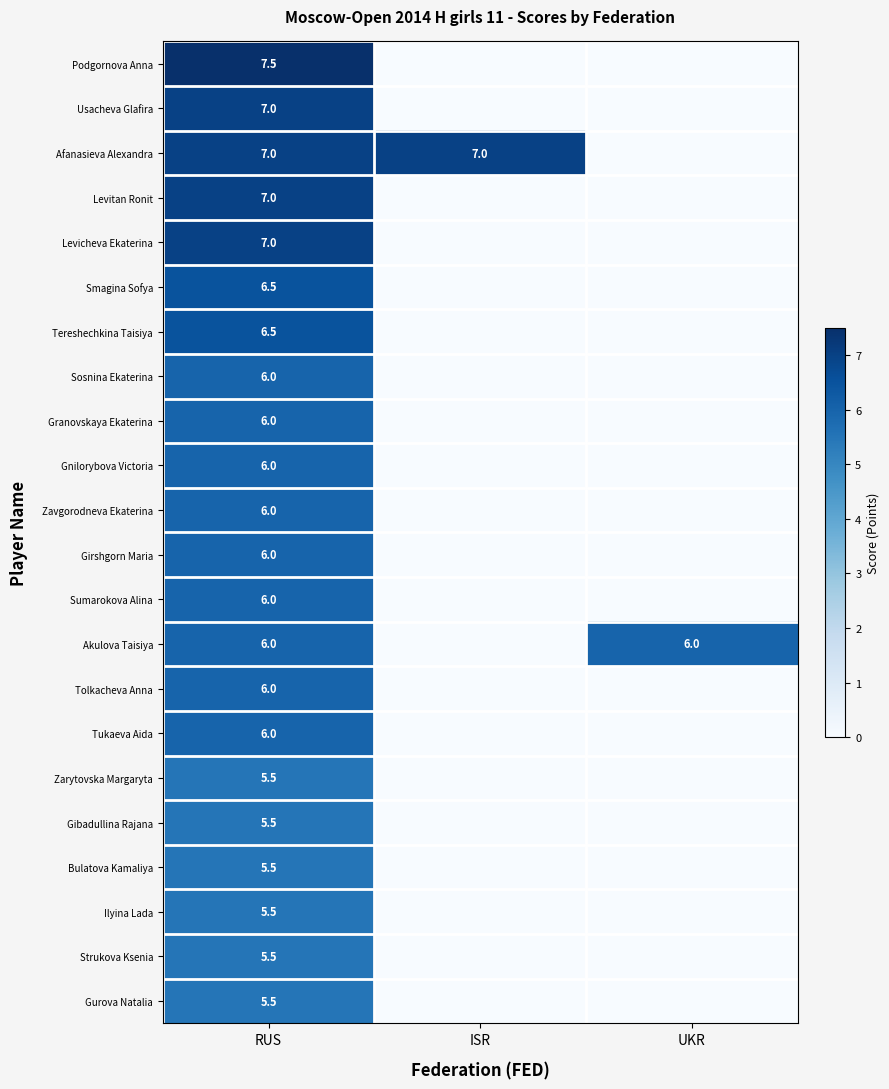

The value of Strukova Ksenia at RUS is 7.9. True or false?

False